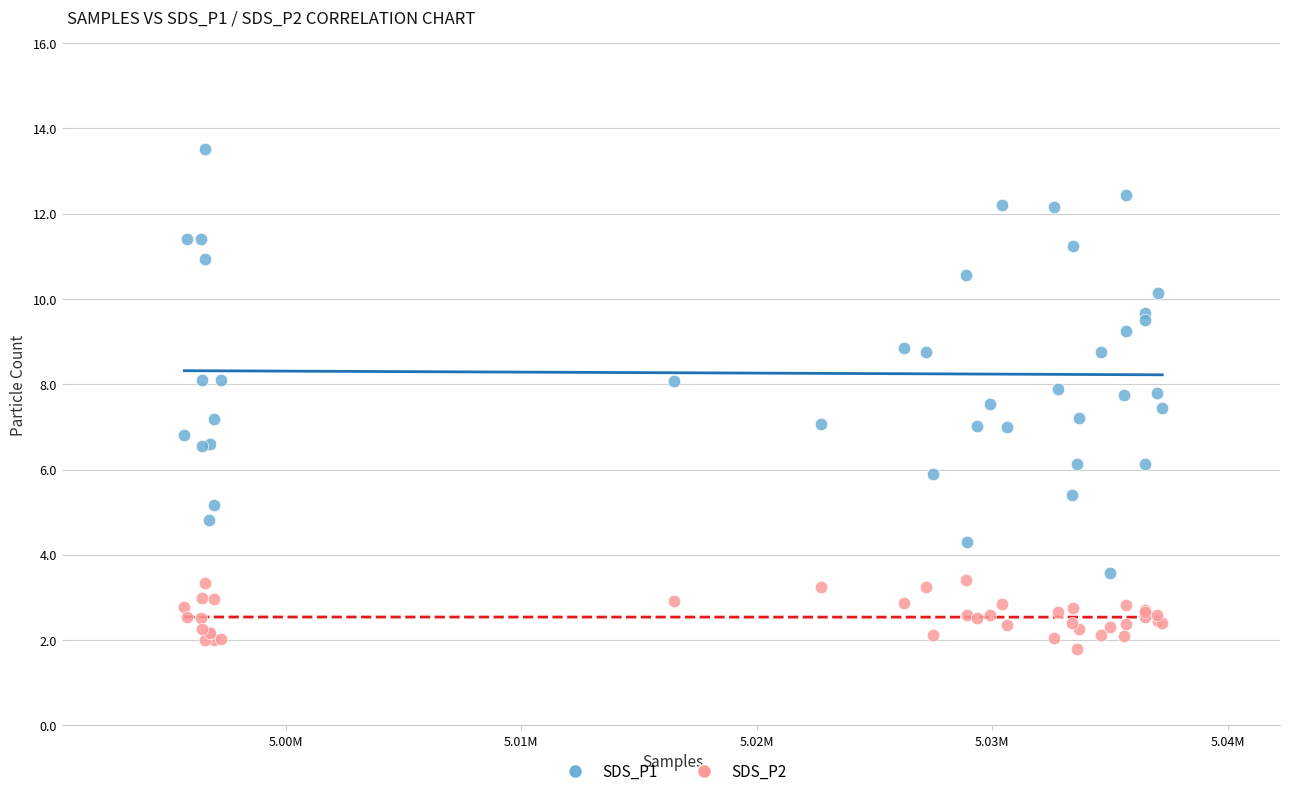

Which series reaches the maximum Y coordinate?

SDS_P1